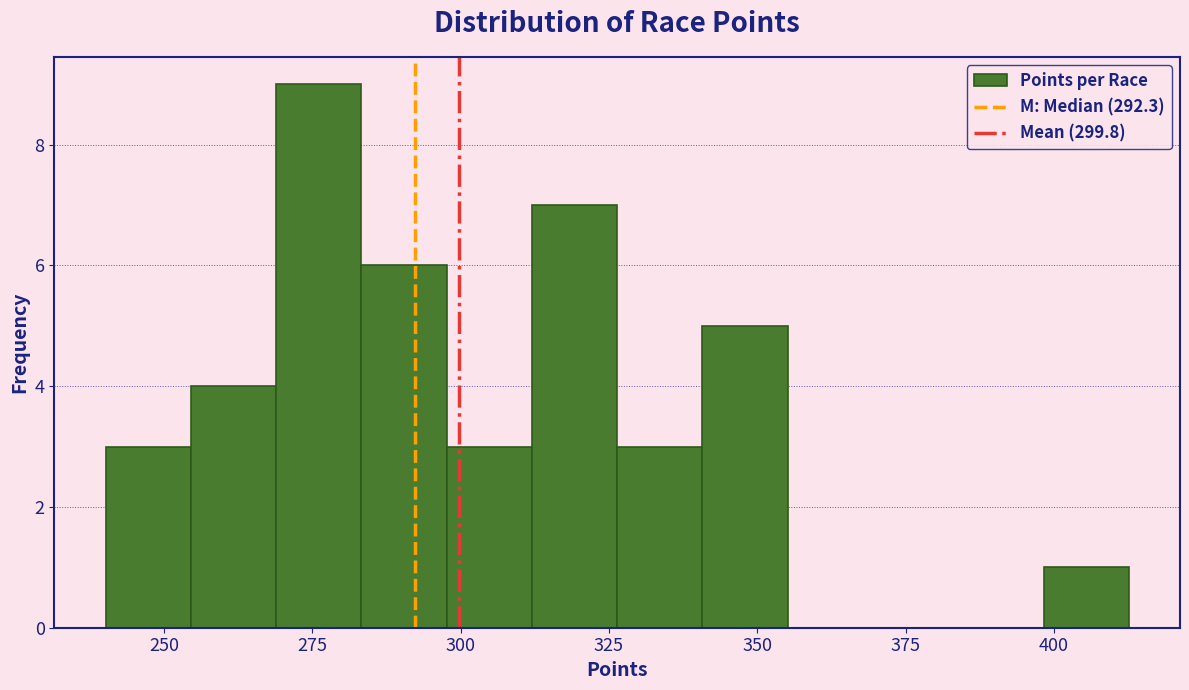

Read against the x-axis, roughly where is the centre of the tallest bar?

275